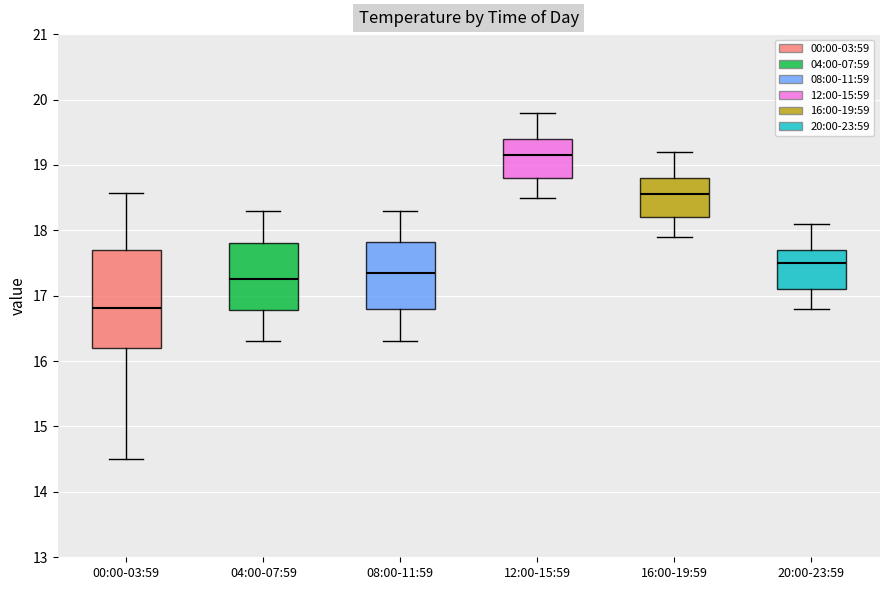

Reading left to right, read every box against the y-axis: the position of its median line, the range the box covers, and the ends of its whiskers. The values are not printed on the chart, so give them approximately, as read against the axis.

00:00-03:59: median 16.8, box 16.2 to 17.7, whiskers 14.5 to 18.6
04:00-07:59: median 17.3, box 16.8 to 17.8, whiskers 16.3 to 18.3
08:00-11:59: median 17.4, box 16.8 to 17.8, whiskers 16.3 to 18.3
12:00-15:59: median 19.2, box 18.8 to 19.4, whiskers 18.5 to 19.8
16:00-19:59: median 18.6, box 18.2 to 18.8, whiskers 17.9 to 19.2
20:00-23:59: median 17.5, box 17.1 to 17.7, whiskers 16.8 to 18.1